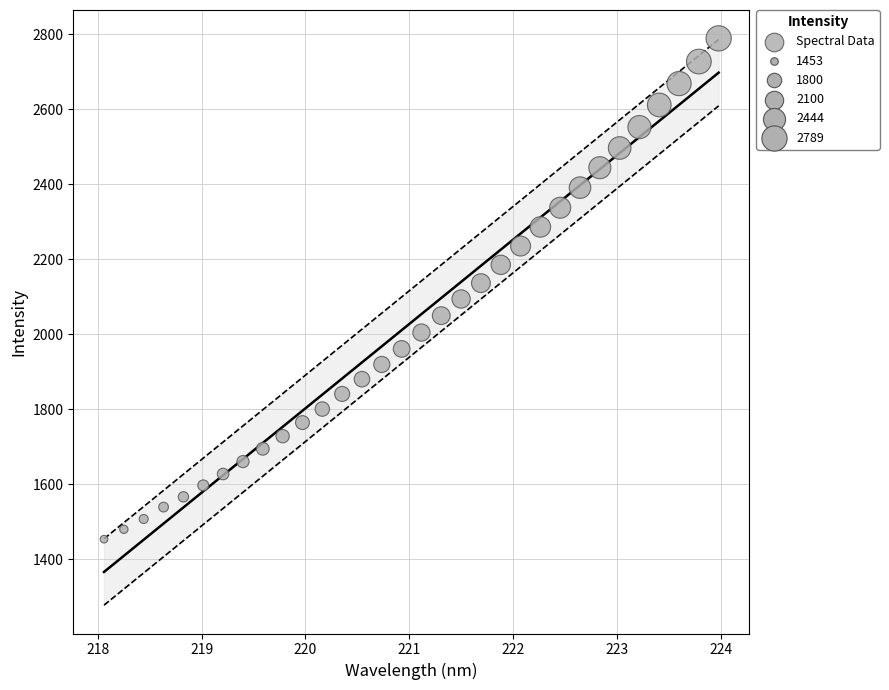

What is the range of X values (max minus min)?

5.9